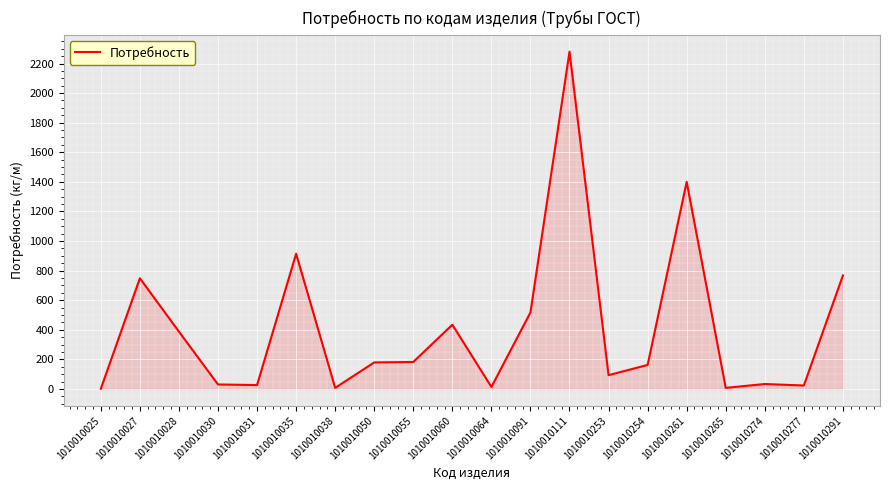

How many lines are shown in the chart?

1